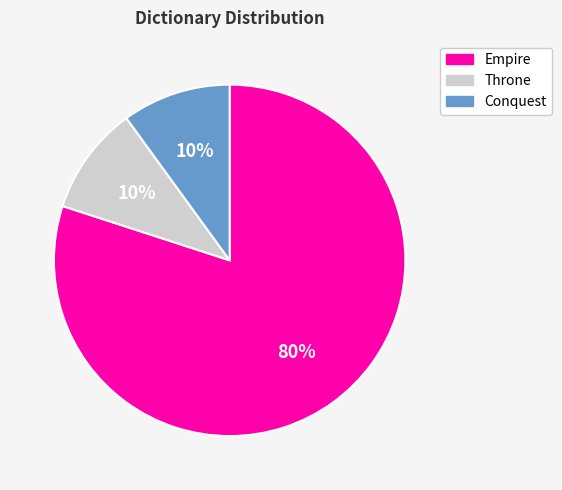

To the nearest percent, what is the difference between the largest and smallest slice percentages?

70%